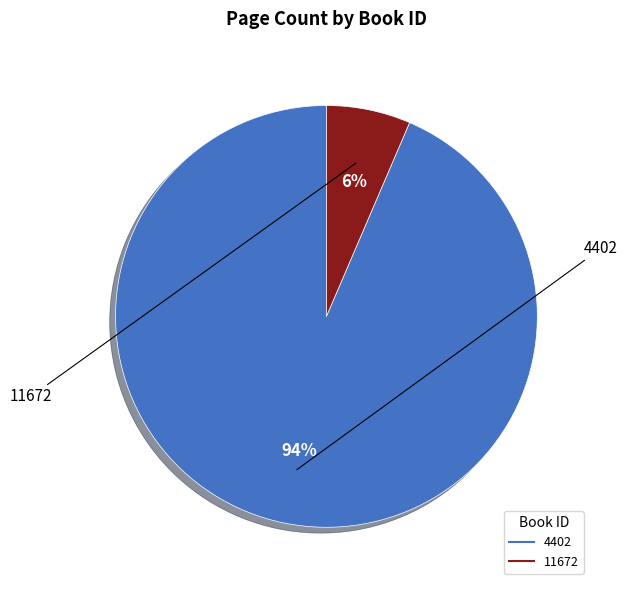

How many slices are in this pie chart?

2